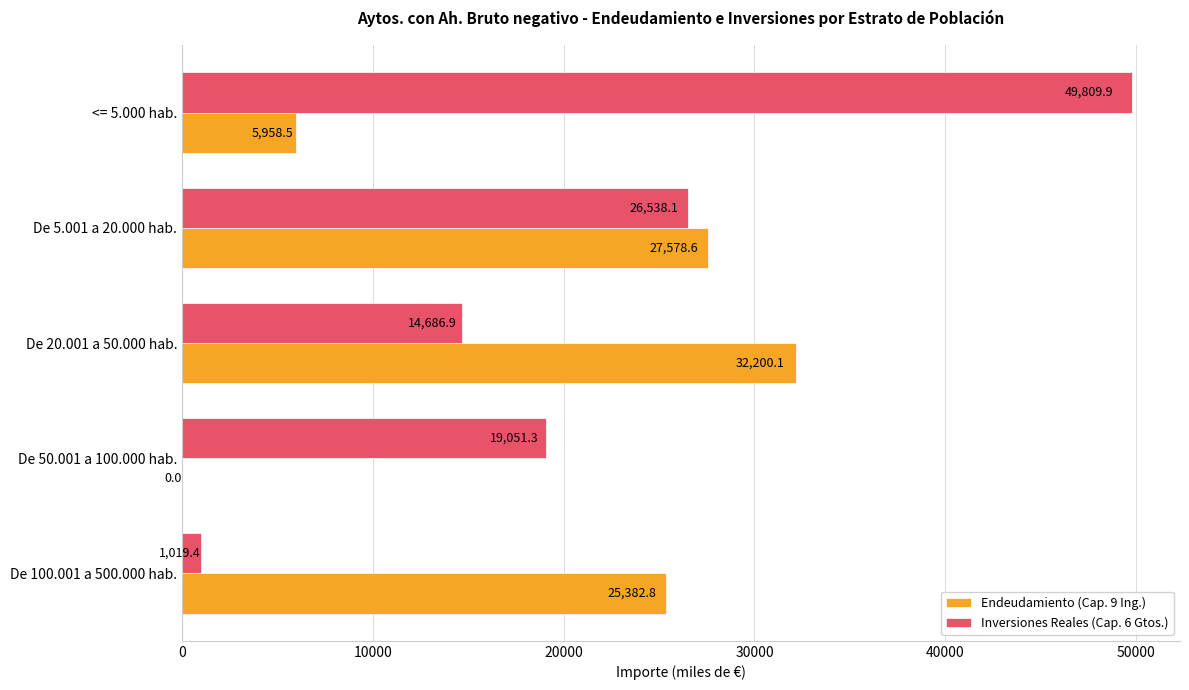

How many distinct data groups are displayed?

2